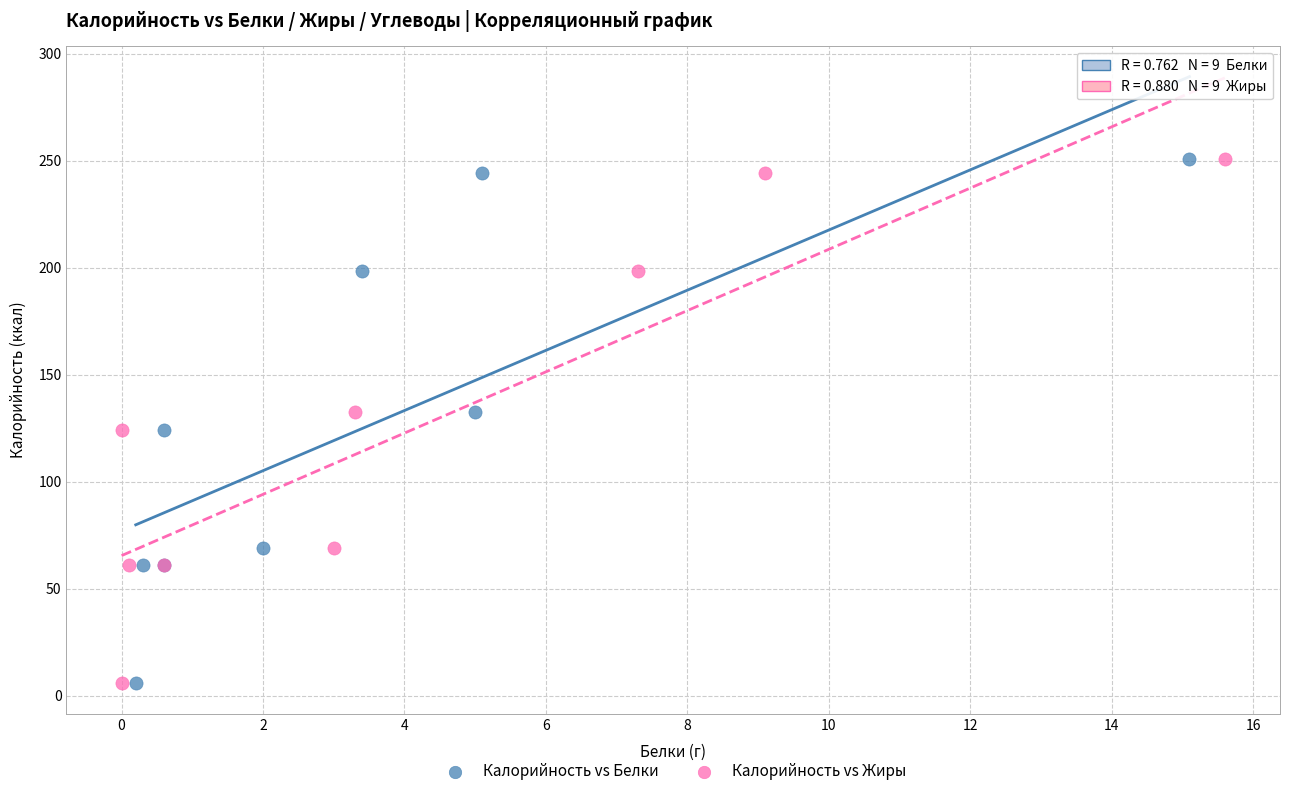

What are all the series names shown in the legend?

Калорийность vs Белки, Калорийность vs Жиры